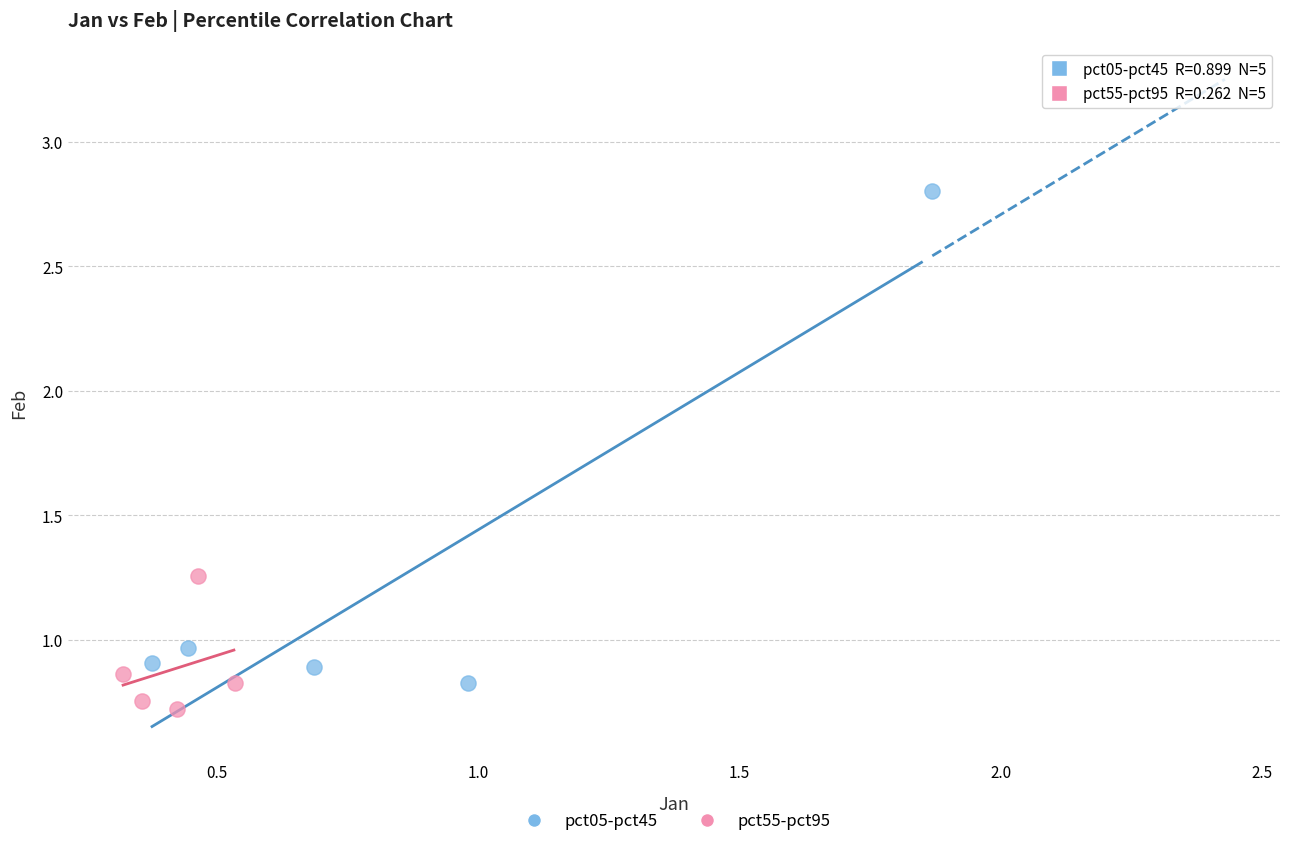

Which series has the largest Y range (max minus min)?

pct05-pct45